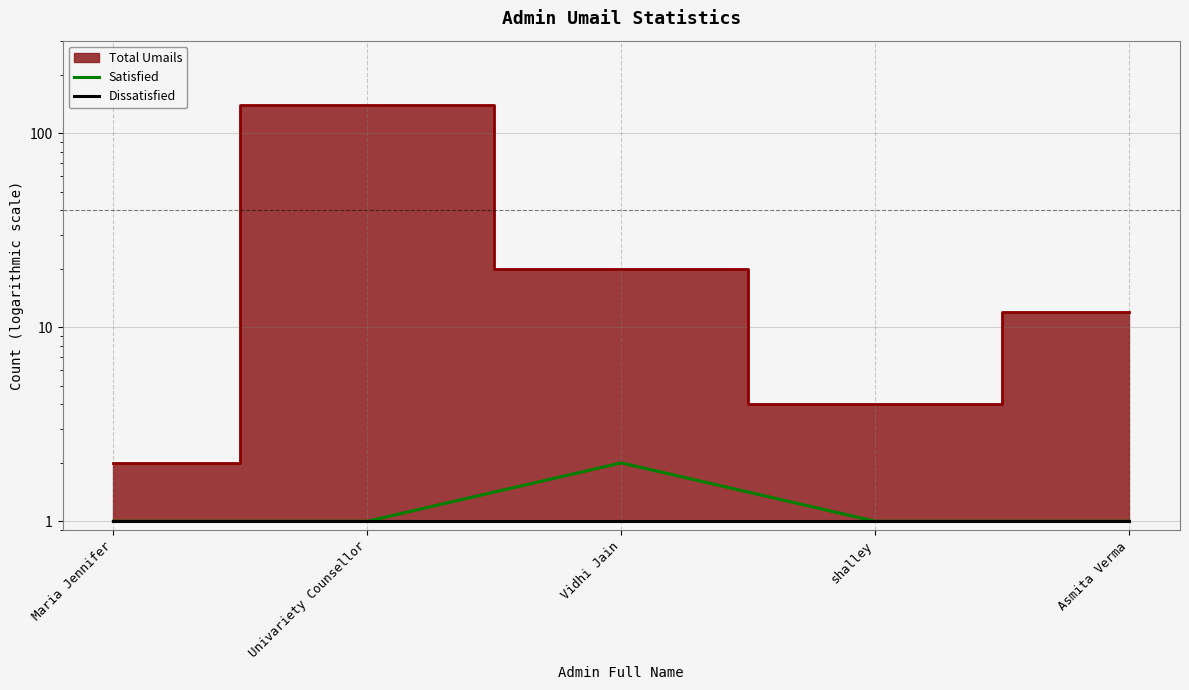

True or false: Dissatisfied and Satisfied cross at least once.

False